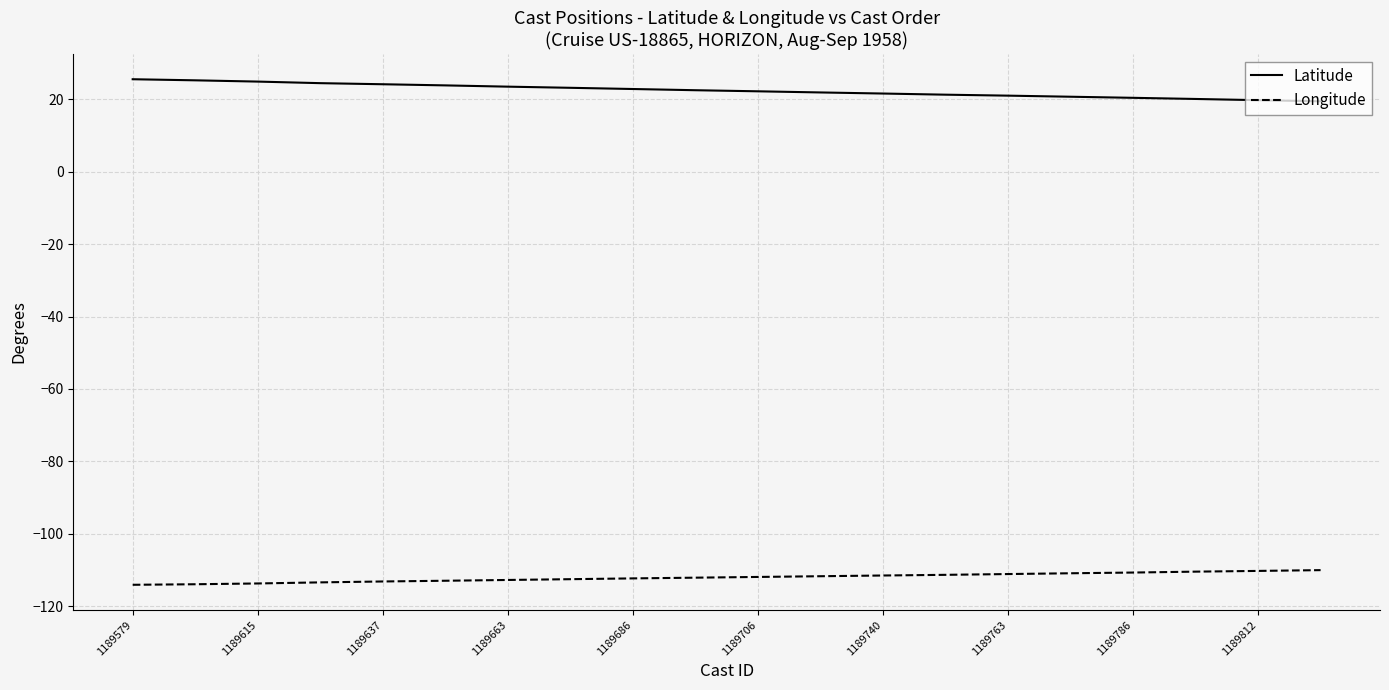

What is the sum of all Latitude values?

449.0